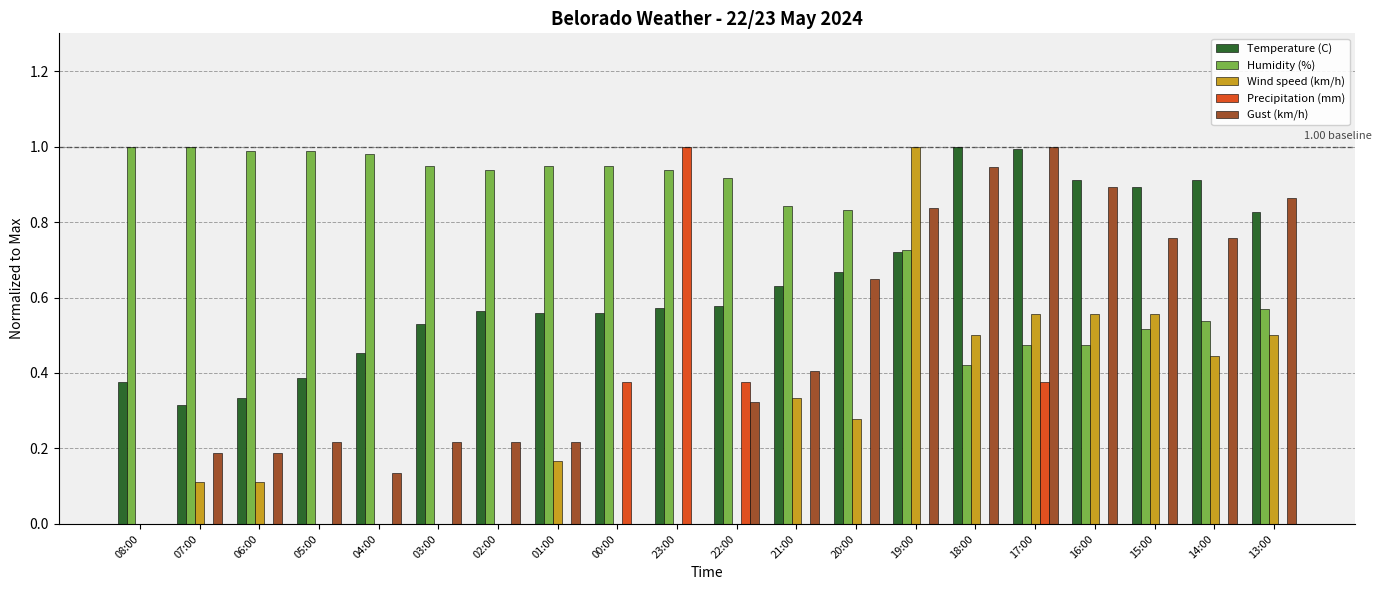

What is the sum of all Wind speed (km/h) values?

5.1